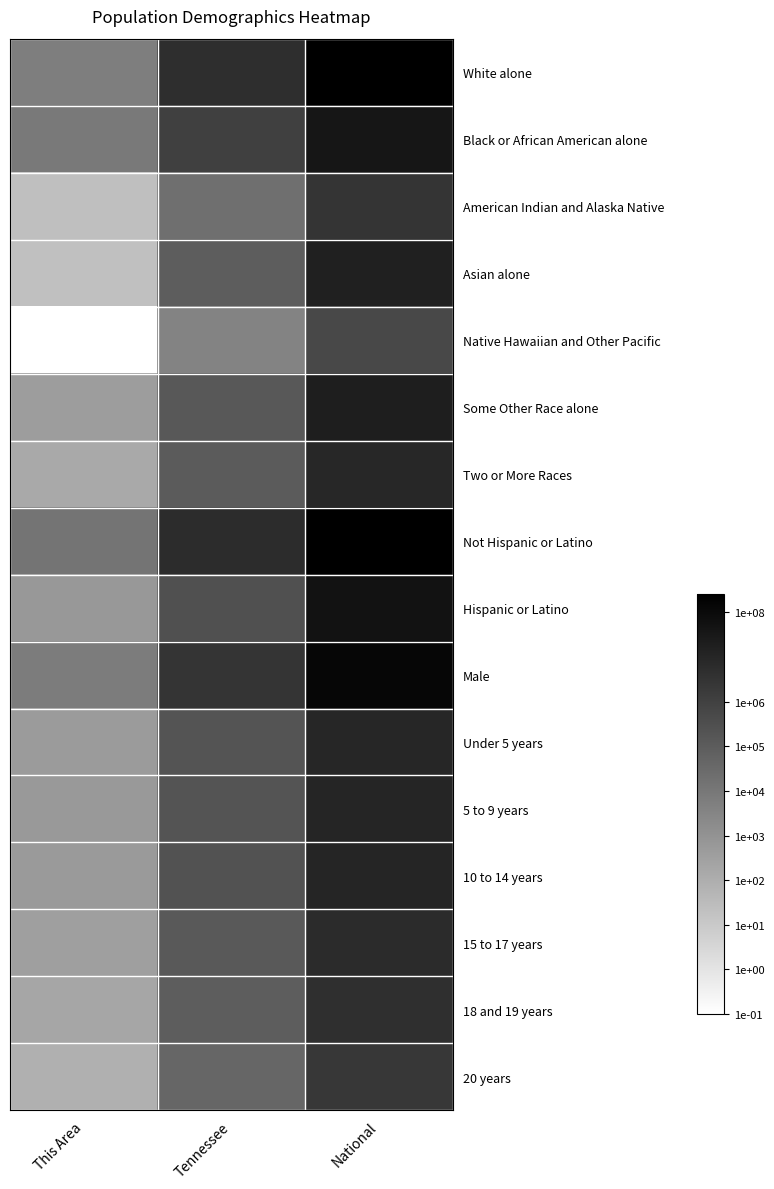

Reading left to right, list all the values displayed in this chart.

White alone: This Area=3.8	Tennessee=6.7	National=8.3
Black or African American alone: This Area=3.9	Tennessee=6.0	National=7.6
American Indian and Alaska Native: This Area=1.4	Tennessee=4.3	National=6.5
Asian alone: This Area=1.3	Tennessee=5.0	National=7.2
Native Hawaiian and Other Pacific: This Area=-1.0	Tennessee=3.6	National=5.7
Some Other Race alone: This Area=2.6	Tennessee=5.2	National=7.3
Two or More Races: This Area=2.2	Tennessee=5.0	National=7.0
Not Hispanic or Latino: This Area=4.1	Tennessee=6.8	National=8.4
Hispanic or Latino: This Area=2.8	Tennessee=5.5	National=7.7
Male: This Area=3.8	Tennessee=6.5	National=8.2
Under 5 years: This Area=2.7	Tennessee=5.3	National=7.0
5 to 9 years: This Area=2.8	Tennessee=5.3	National=7.0
10 to 14 years: This Area=2.7	Tennessee=5.3	National=7.0
15 to 17 years: This Area=2.6	Tennessee=5.1	National=6.8
18 and 19 years: This Area=2.3	Tennessee=5.0	National=6.7
20 years: This Area=1.9	Tennessee=4.7	National=6.4